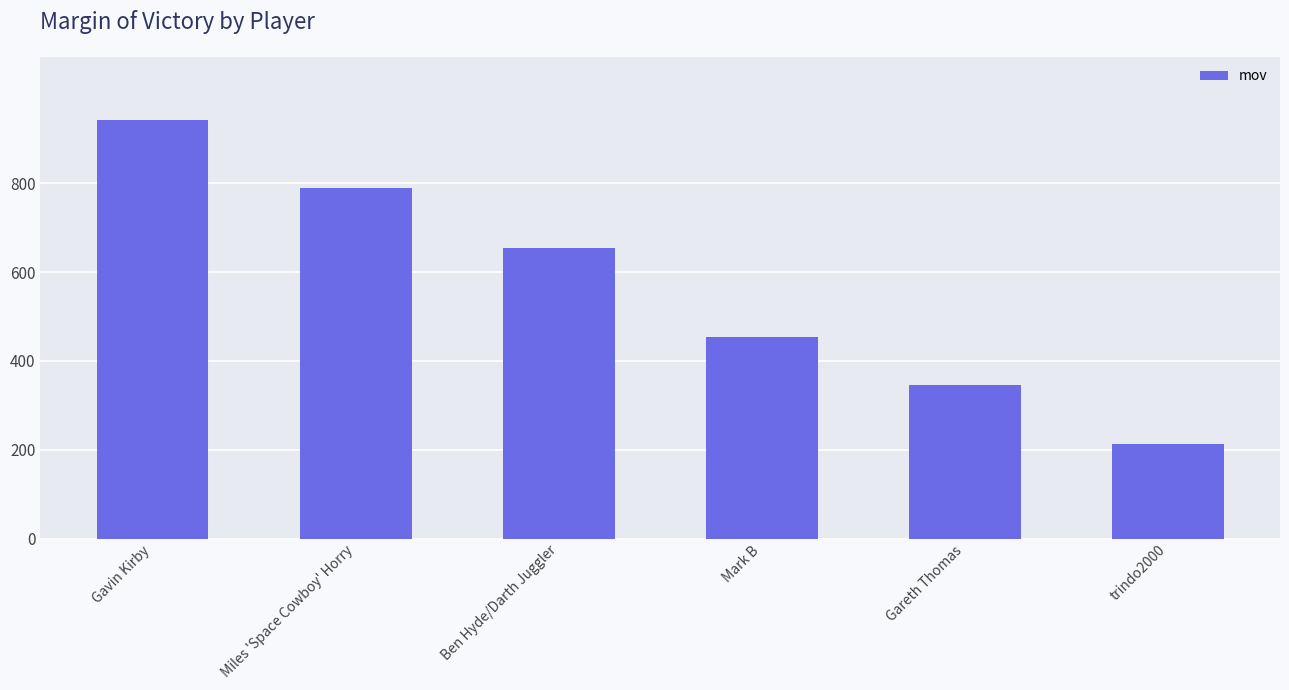

Reading left to right, what are all the values shown in this chart?

943	788	655	454	346	214